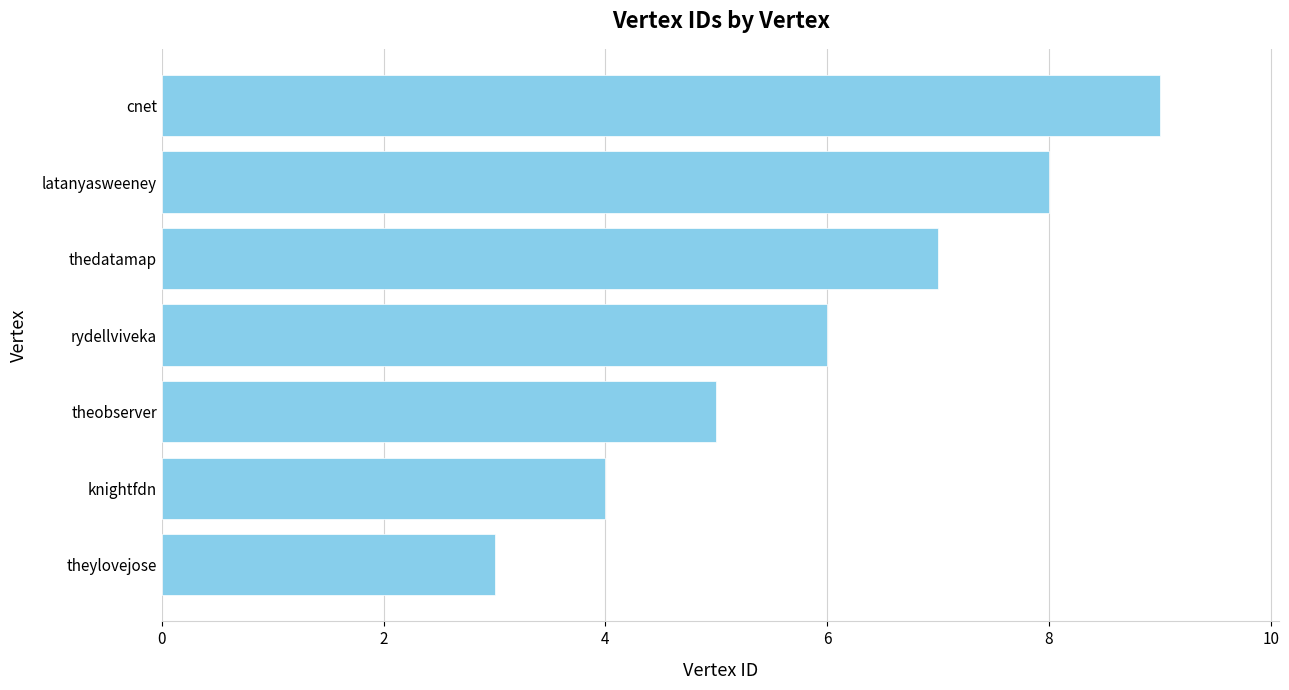

Reading top to bottom, list all the values displayed in this chart.

9	8	7	6	5	4	3